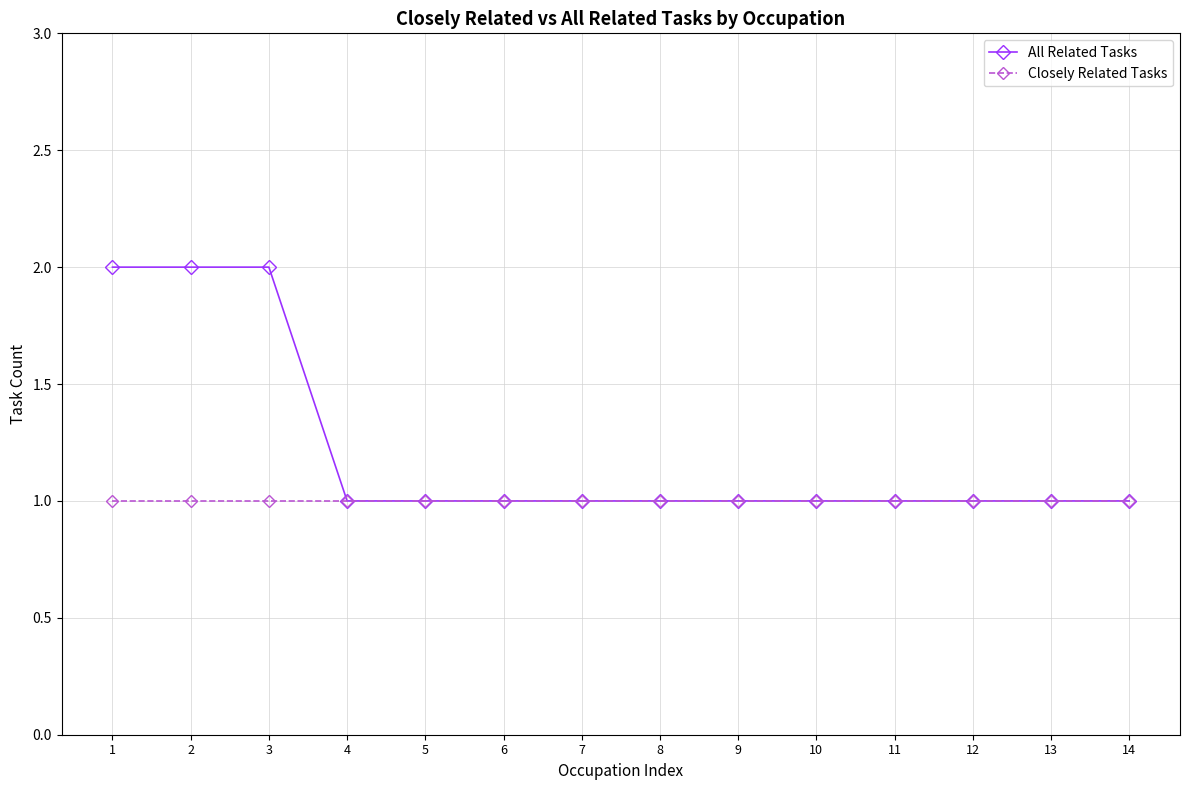

List the series in order of their peak value, lowest first.

Closely Related Tasks, All Related Tasks